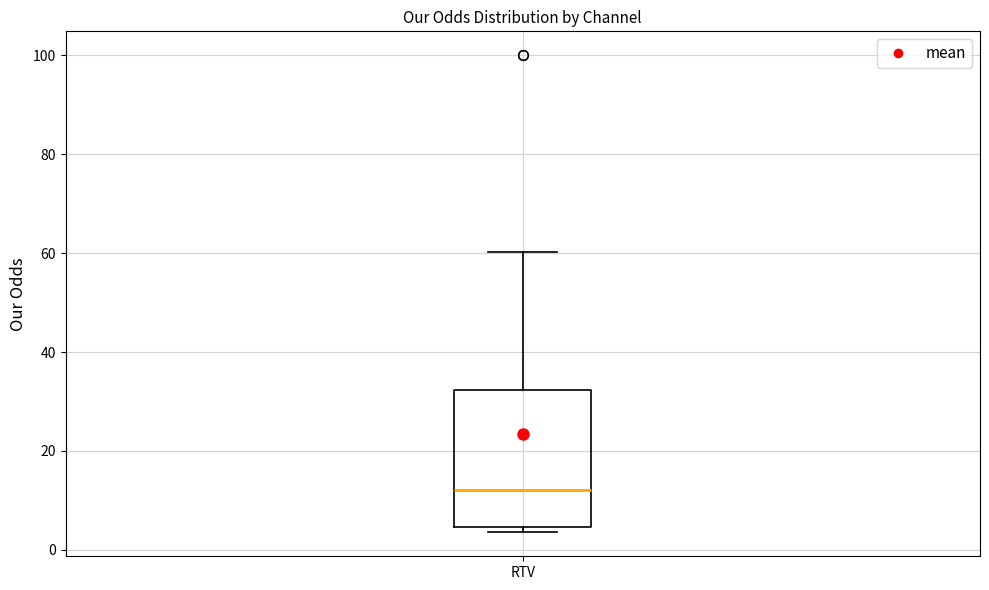

Read this box plot against the y-axis: the position of the median line, the range covered by the box, and the ends of both whiskers. The values are not printed on the chart, so give them approximately, as read against the axis.

median 12, box 4 to 32, whiskers 4 (just below the box's lower edge) to 60